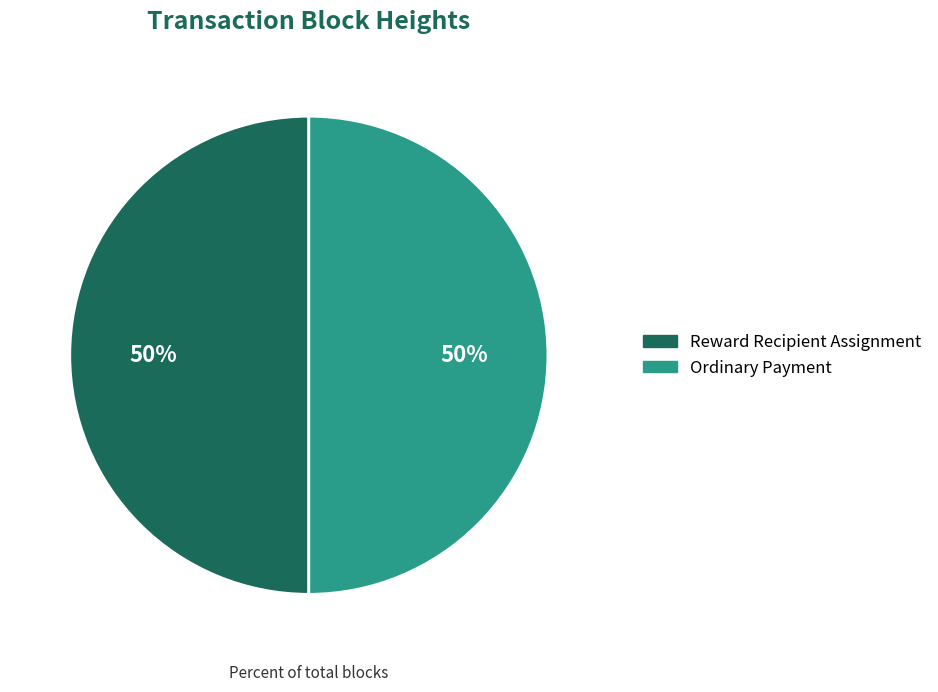

To the nearest percent, what is the average slice percentage?

50%